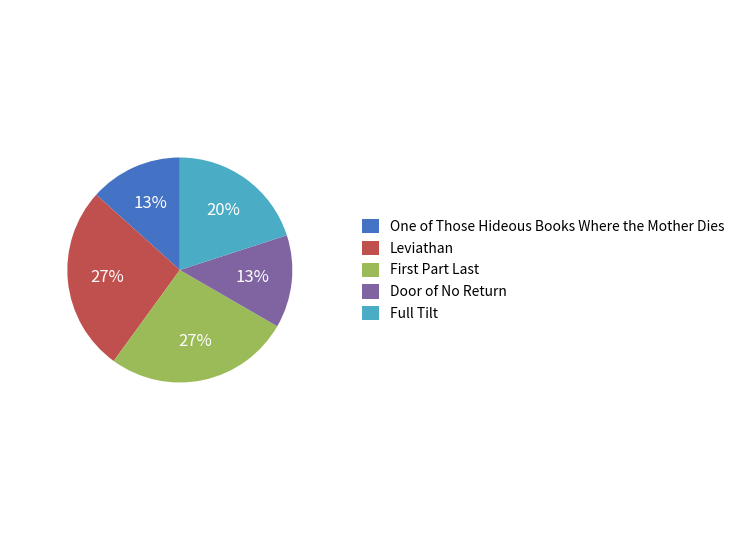

True or false: One of Those Hideous Books Where the Mother Dies accounts for 27% of the total.

False